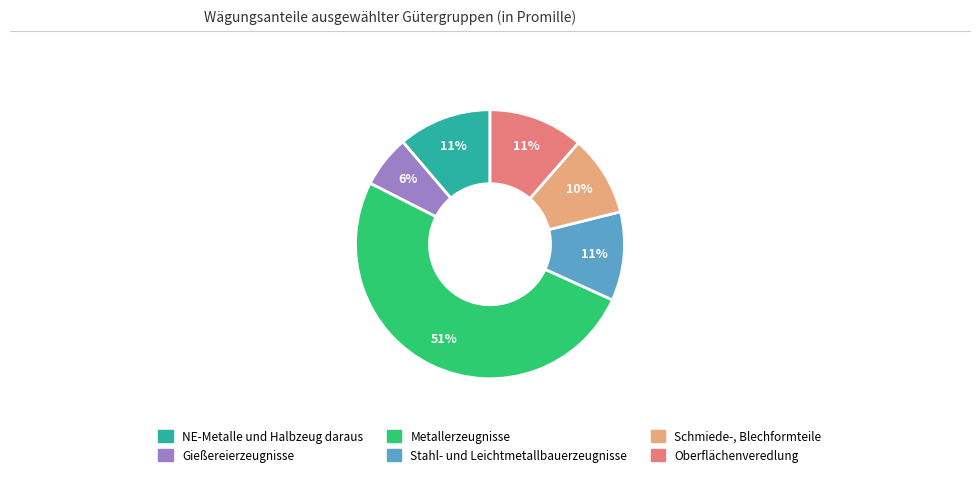

To the nearest percent, what is the average slice percentage?

17%